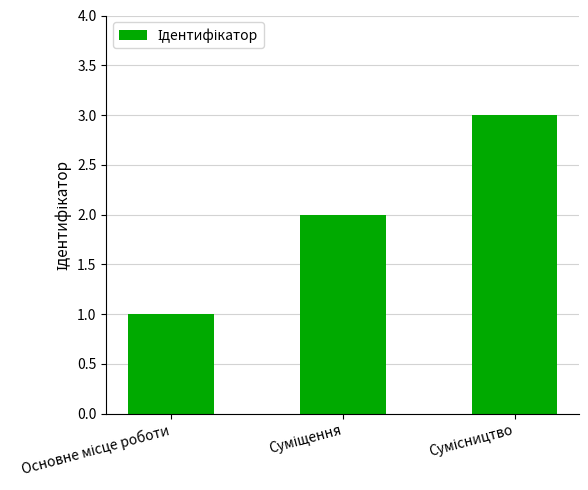

What is the greatest value displayed?

3